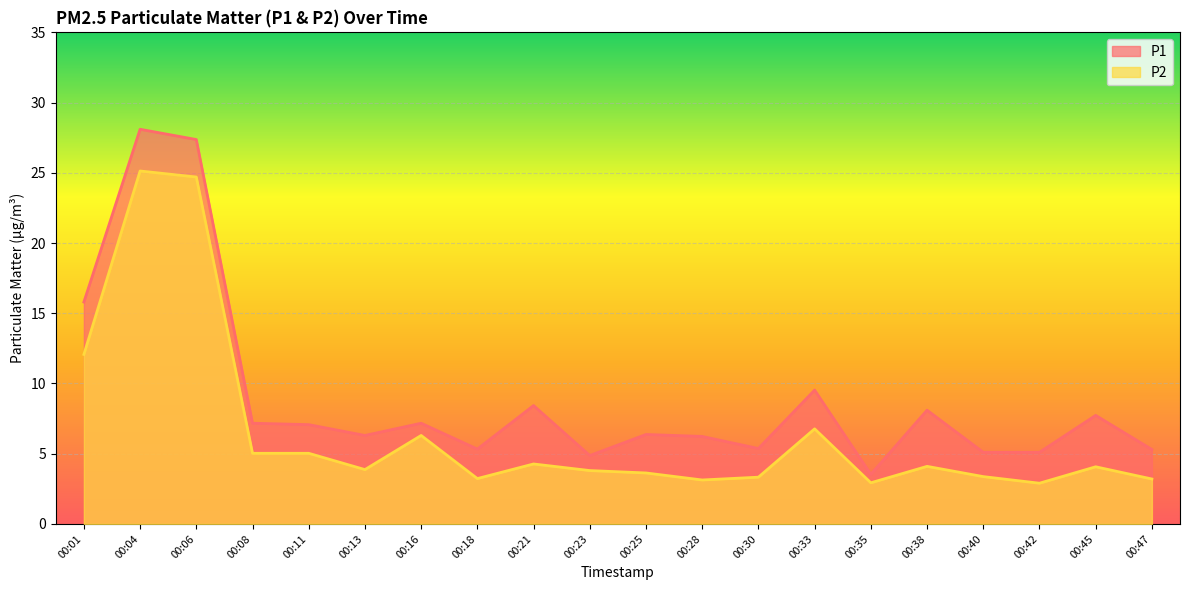

Read the P2 value at 00:33.

6.8